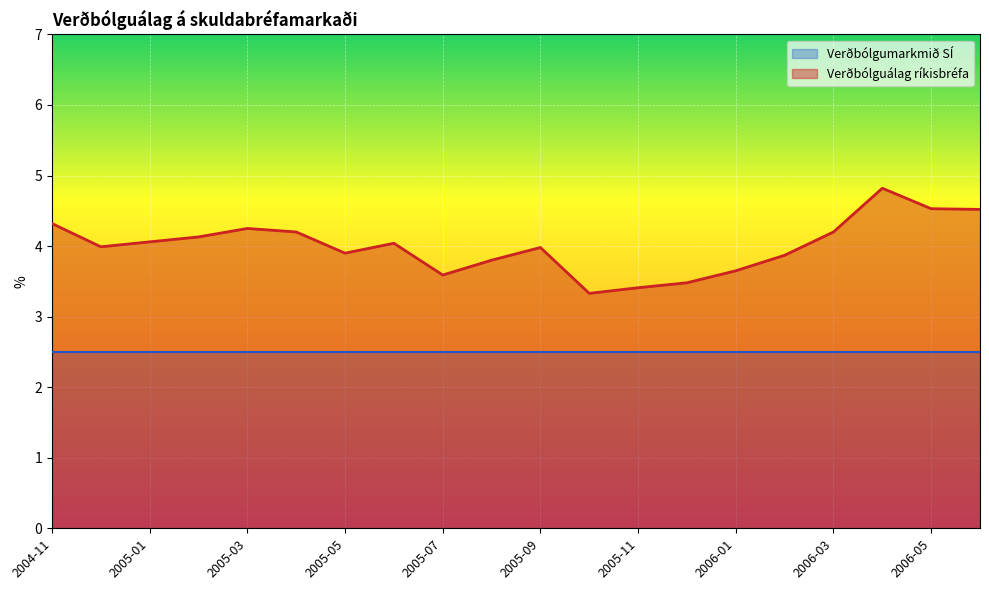

The value at 2006-04 is 1.7. True or false?

False